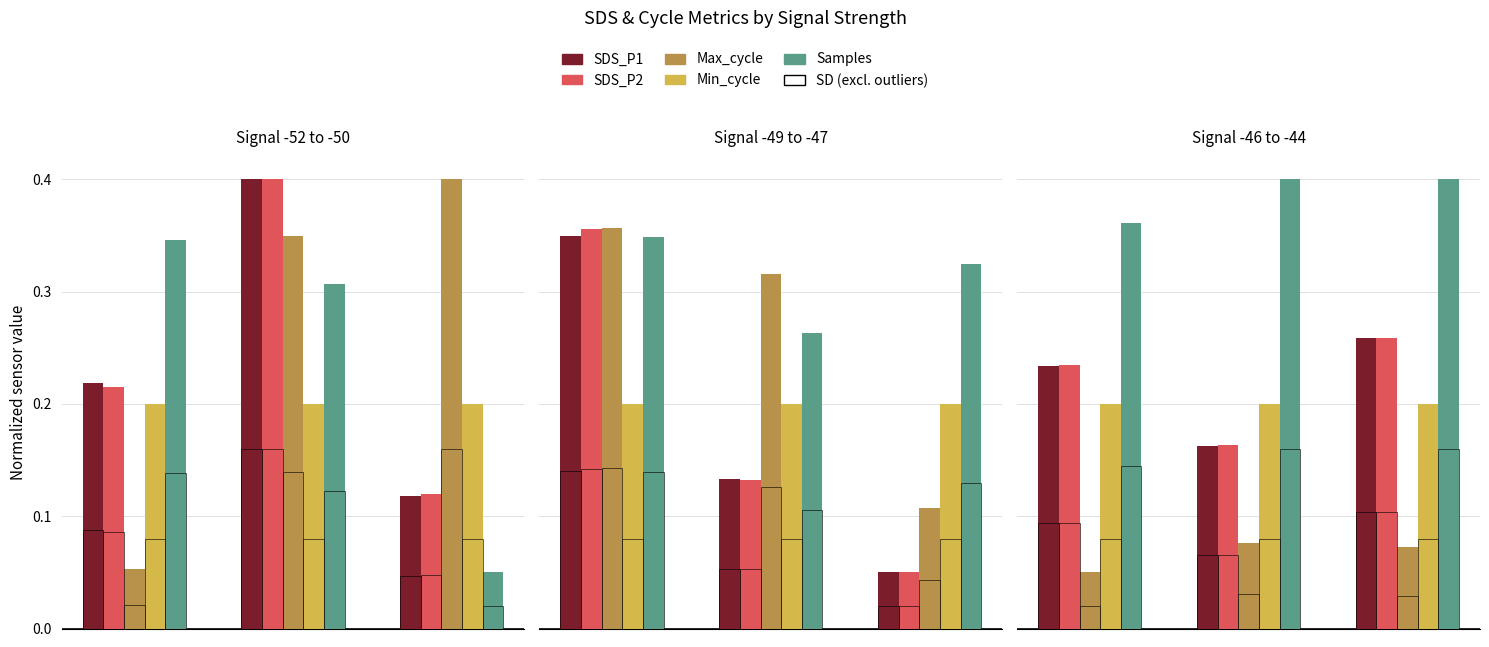

What is the value of the SDS_P2 bar at the 3rd from the left?

0.1